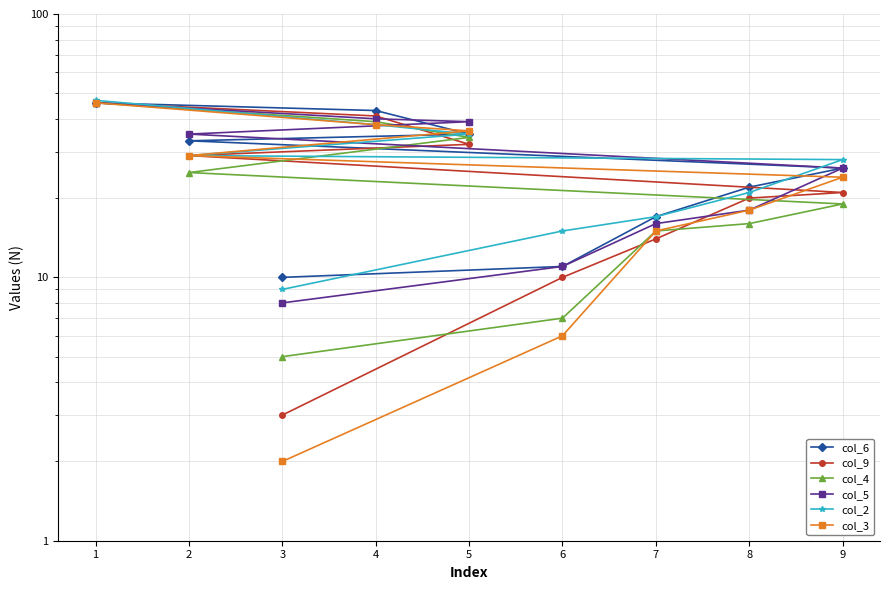

Where is col_6 nearest to the value 28?

9